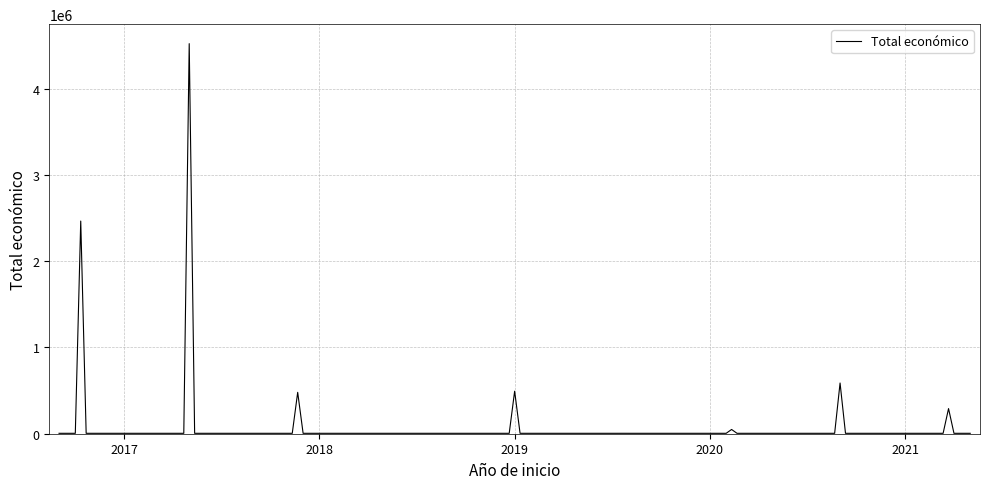

What is the difference between the maximum and minimum values?

4515849